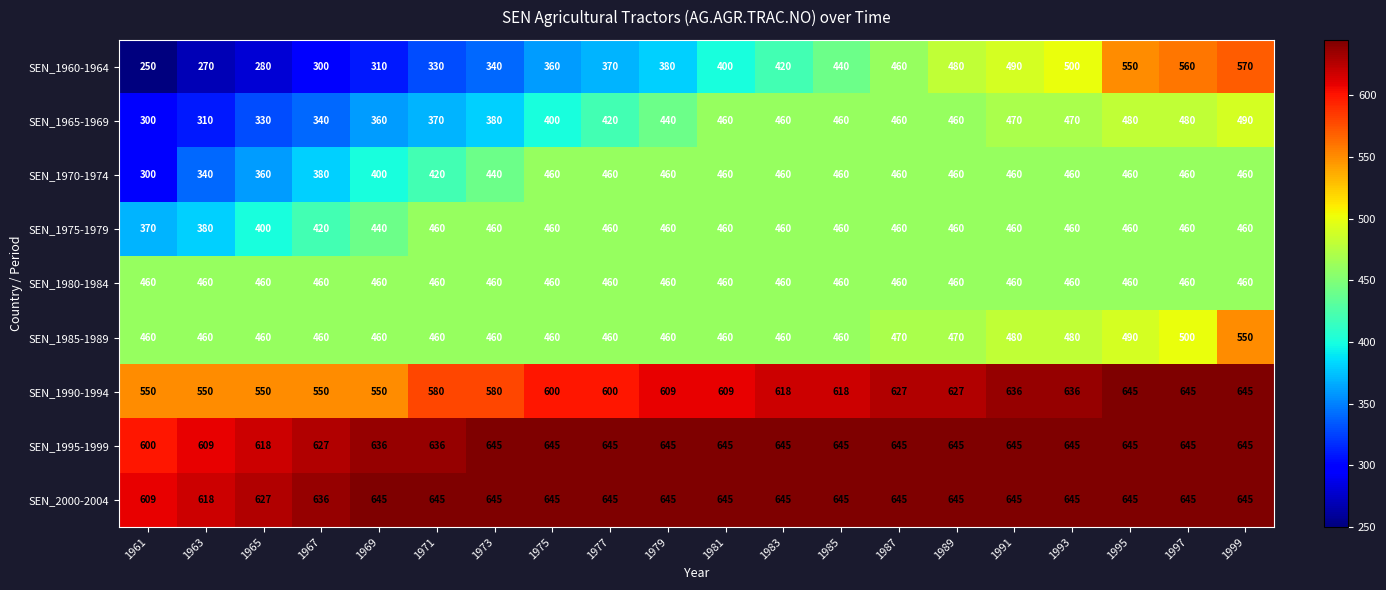

Which series has the widest spread of values?

SEN_1960-1964